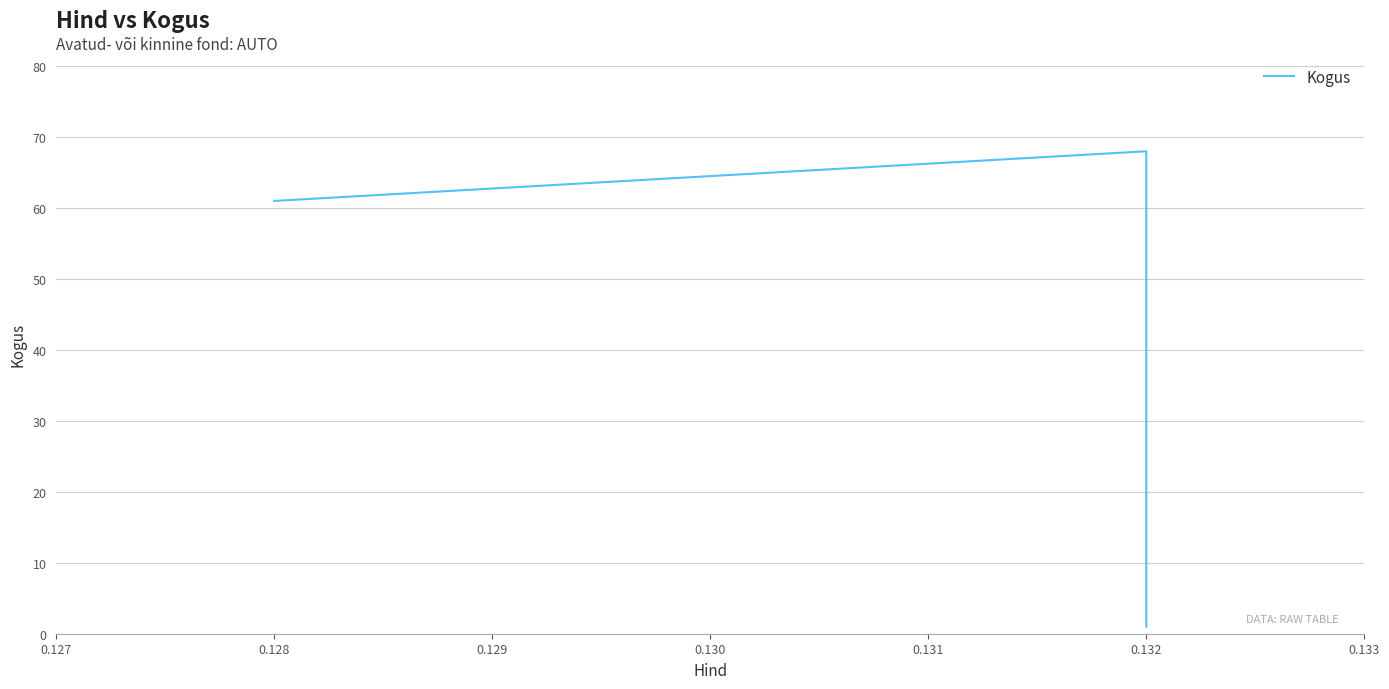

What is the value of the 2nd point from the left?

68